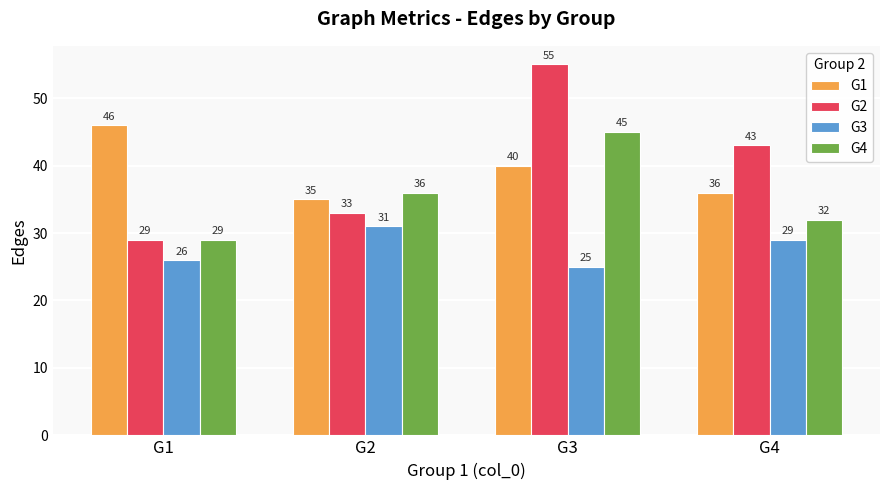

Count the number of categories in the chart.

4